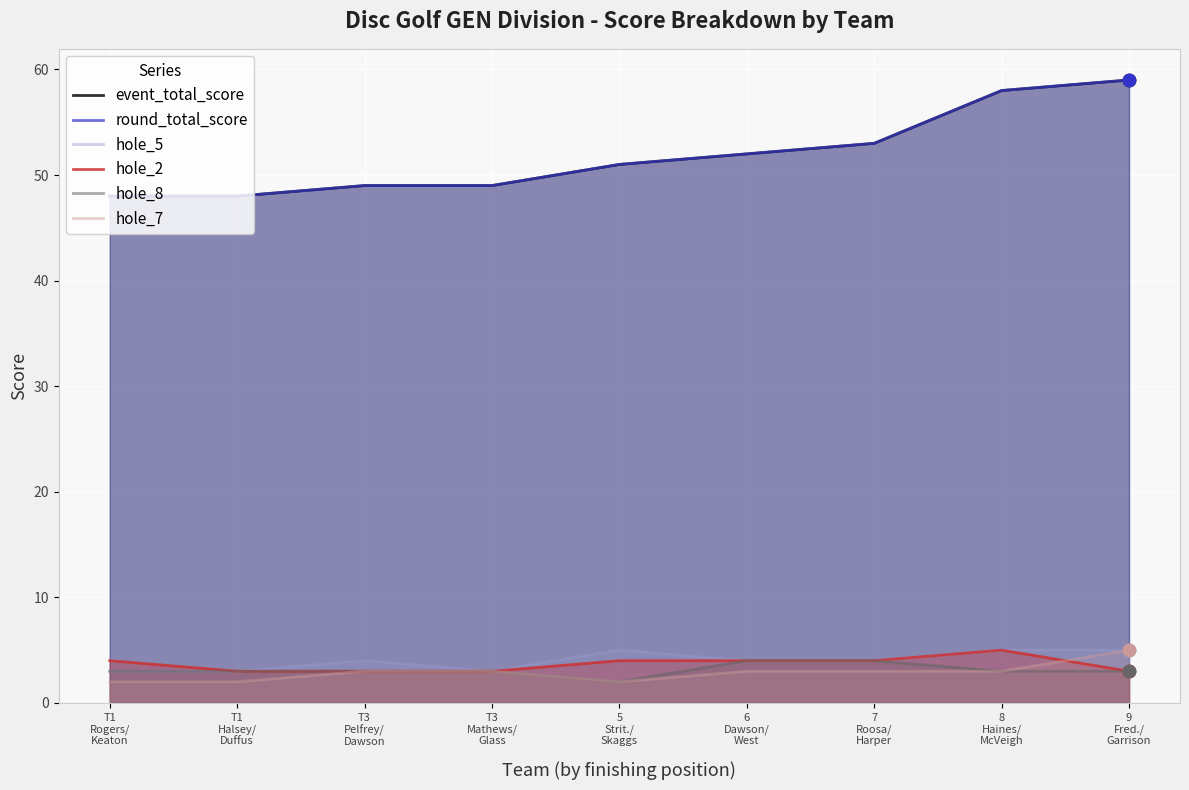

What are all the series names shown in the legend?

event_total_score, round_total_score, hole_5, hole_2, hole_8, hole_7